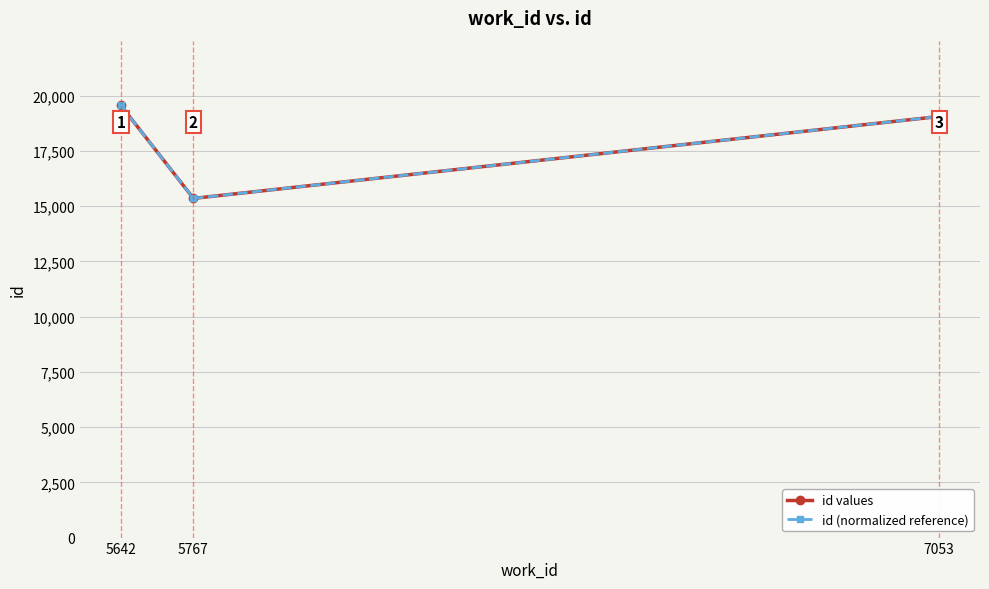

What is the difference between the second highest and minimum values in the id values series?

3709